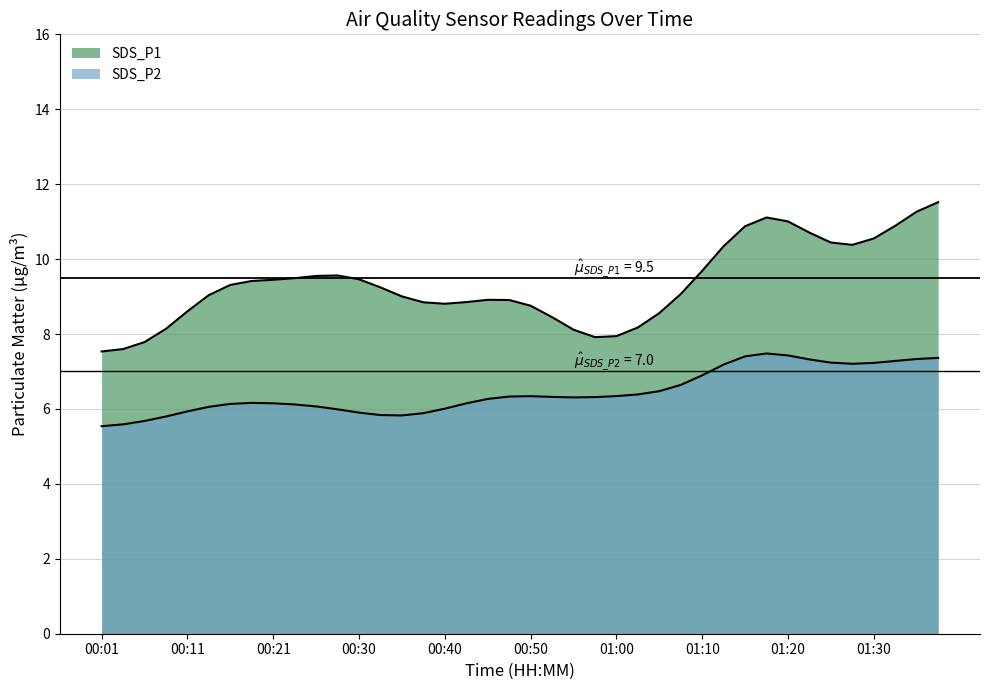

List the labels in order of SDS_P2 value, smallest first.

00:01, 00:38, 00:08, 00:06, 00:33, 00:30, 00:03, 00:11, 00:35, 00:18, 00:55, 00:21, 00:26, 00:40, 01:07, 00:52, 00:13, 00:28, 00:42, 01:05, 00:23, 00:45, 01:02, 00:57, 00:47, 01:00, 01:10, 00:50, 00:16, 01:30, 01:22, 01:38, 01:20, 01:32, 01:12, 01:25, 01:27, 01:35, 01:17, 01:15